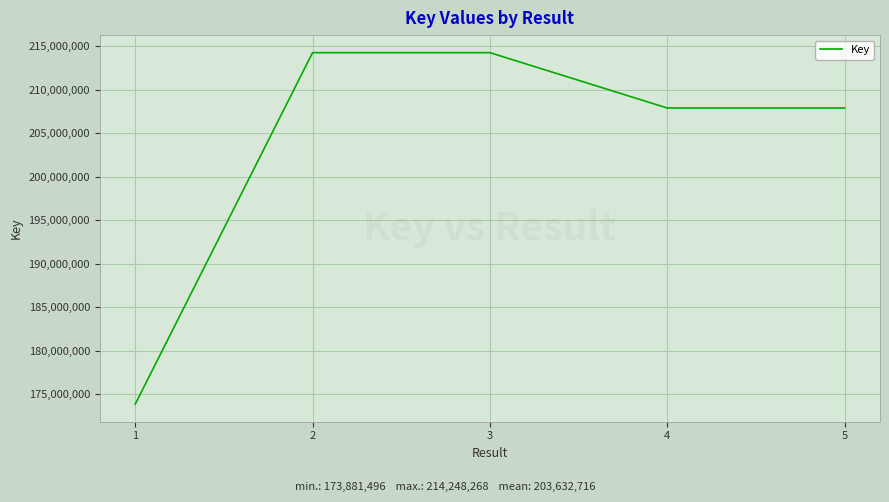

At which label does the data first exceed 207893020?

2